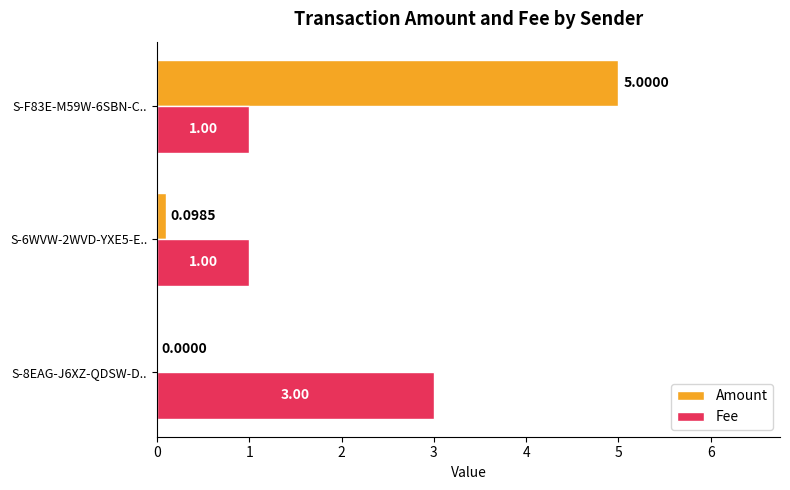

What is the sum of all Amount values?

5.1